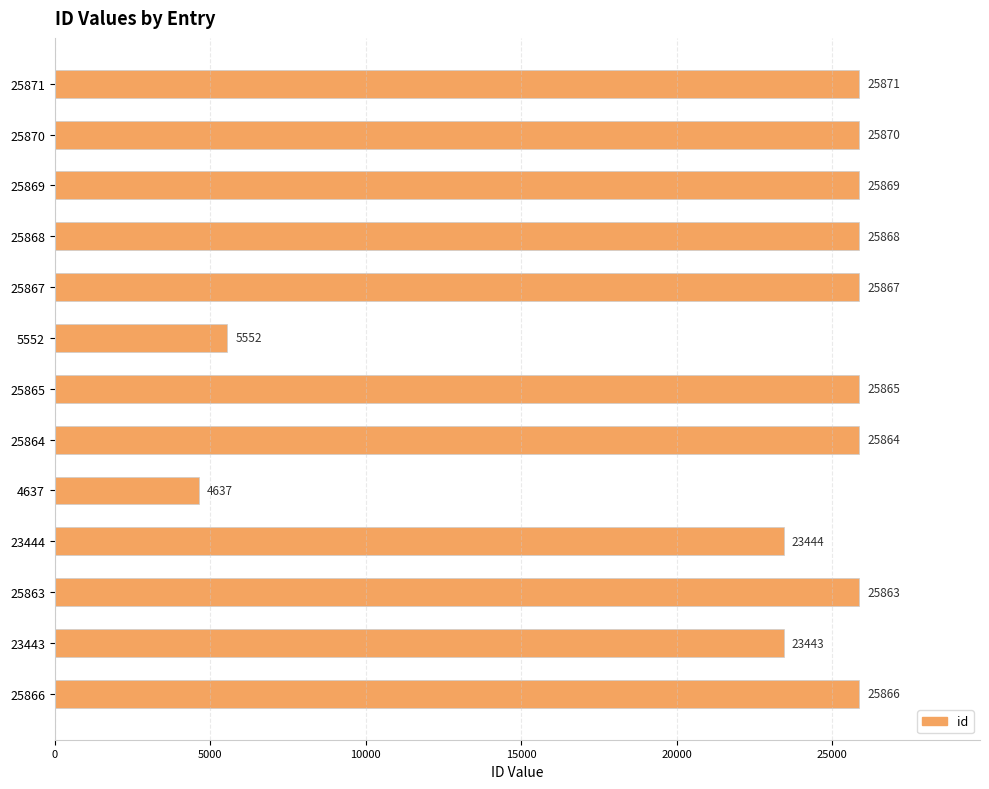

What is the difference between the maximum and minimum values?

21234